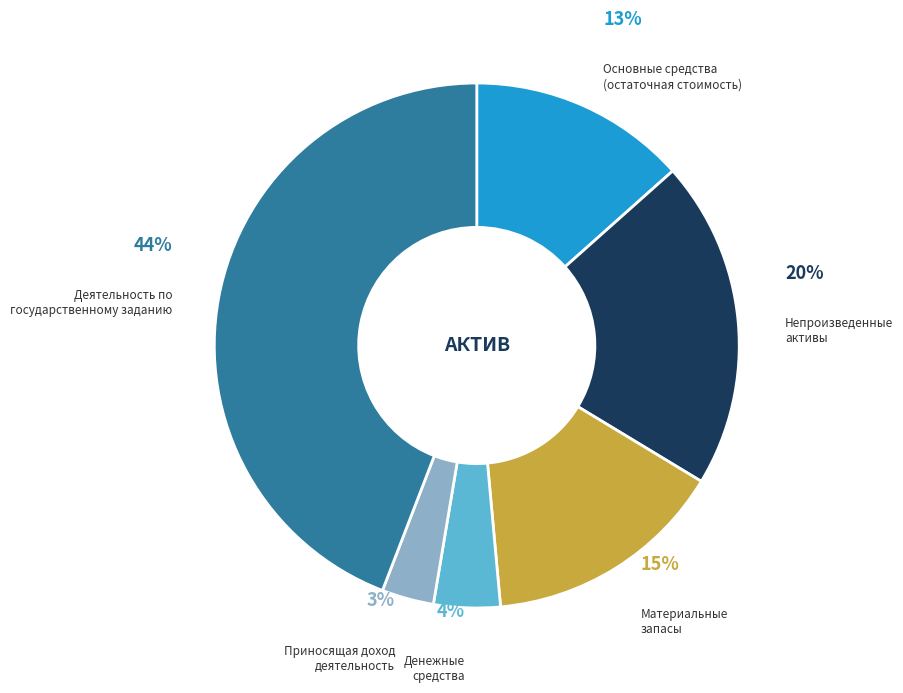

Does any single category account for the majority?

No